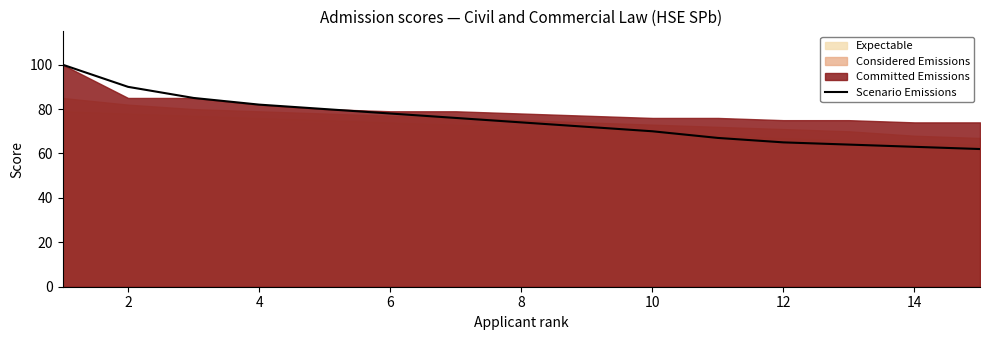

The Scenario Emissions series shows 65 at 12. True or false?

True